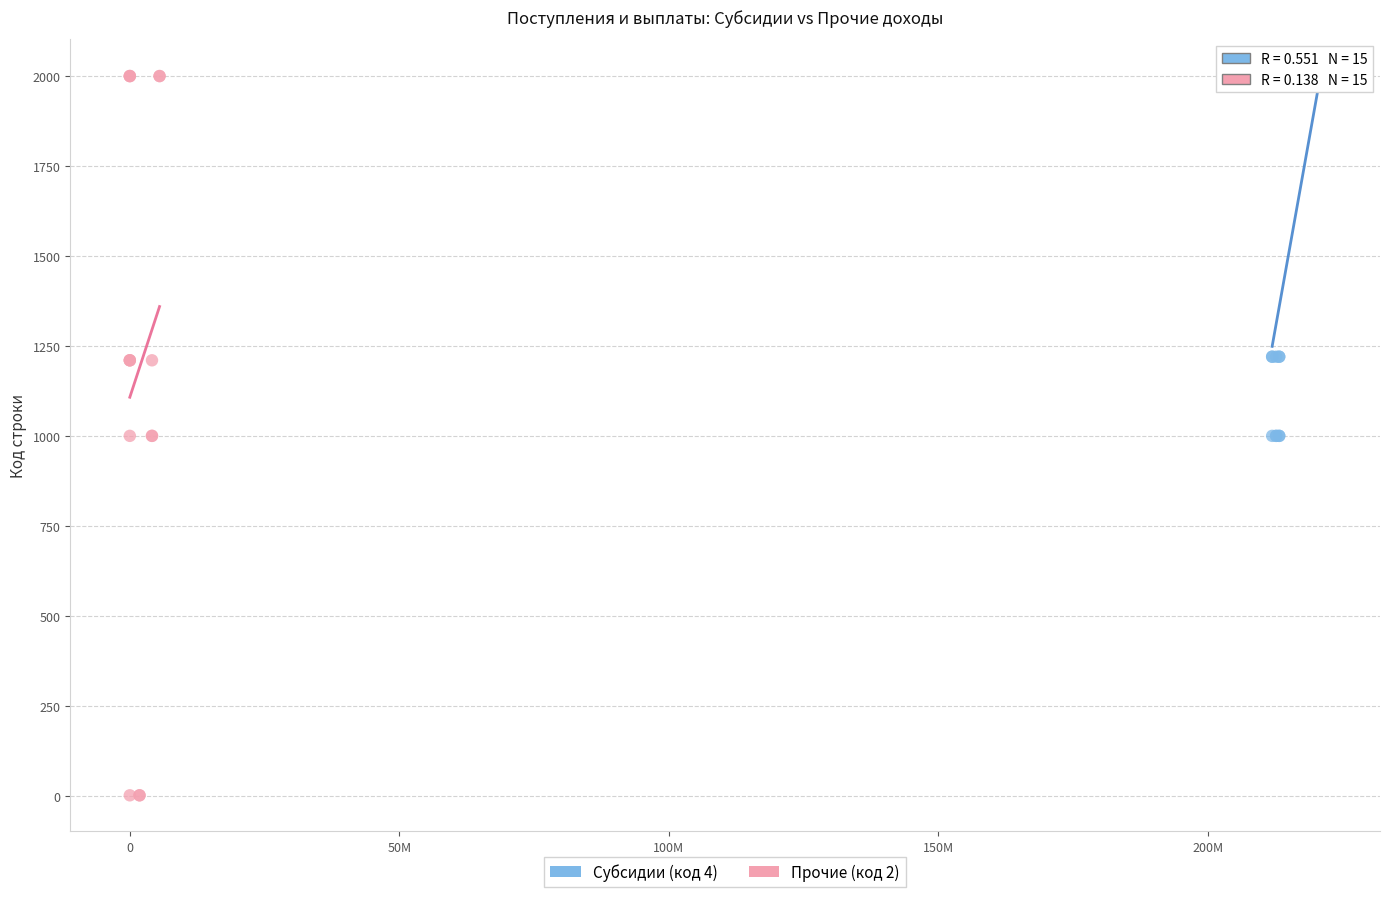

Which series has the widest spread of Y values?

Прочие (код 2)